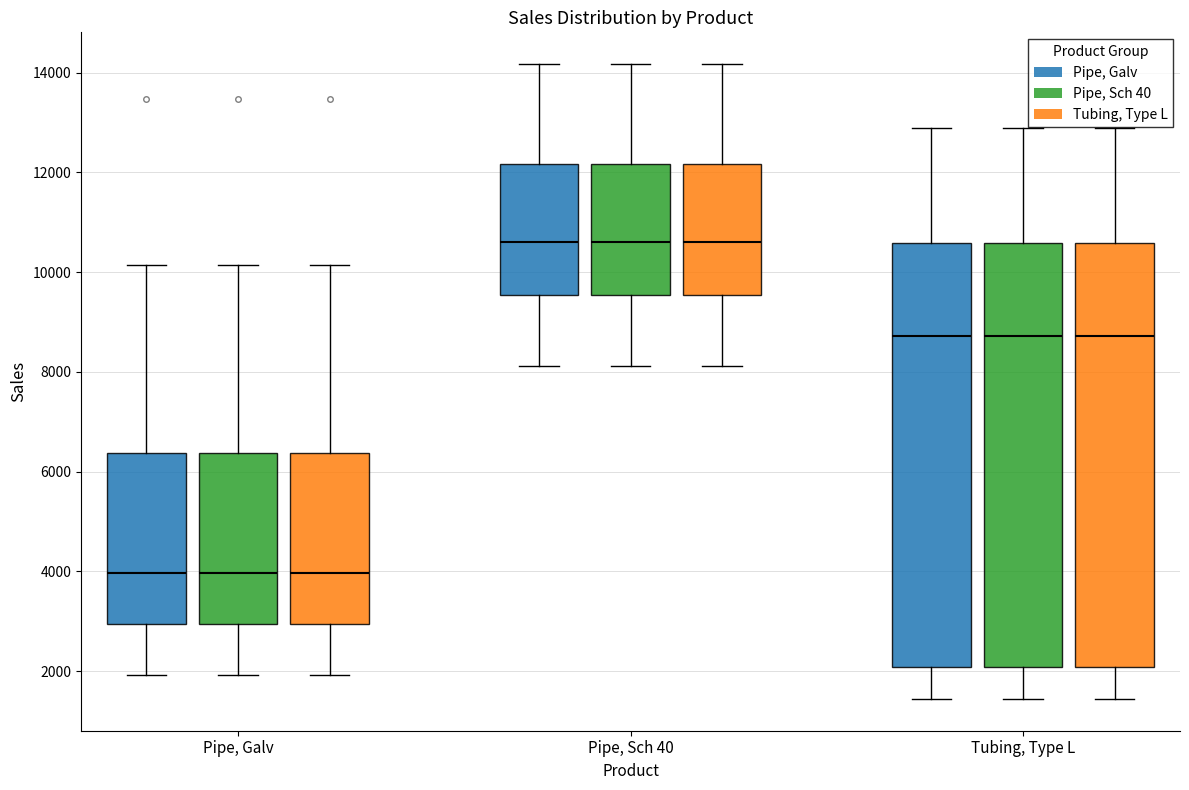

Reading left to right, transcribe this box plot: for each box, give where its median line is, the range the box spans, and where its two whiskers end, as read against the y-axis. The values are not printed on the chart, so give them approximately, as read against the axis.

Pipe, Galv (Pipe, Galv): median 4000, box 3000 to 6400, whiskers 2000 to 10200
Pipe, Galv (Pipe, Sch 40): median 4000, box 3000 to 6400, whiskers 2000 to 10200
Pipe, Galv (Tubing, Type L): median 4000, box 3000 to 6400, whiskers 2000 to 10200
Pipe, Sch 40 (Pipe, Galv): median 10600, box 9600 to 12200, whiskers 8200 to 14200
Pipe, Sch 40 (Pipe, Sch 40): median 10600, box 9600 to 12200, whiskers 8200 to 14200
Pipe, Sch 40 (Tubing, Type L): median 10600, box 9600 to 12200, whiskers 8200 to 14200
Tubing, Type L (Pipe, Galv): median 8800, box 2000 to 10600, whiskers 1400 to 12800
Tubing, Type L (Pipe, Sch 40): median 8800, box 2000 to 10600, whiskers 1400 to 12800
Tubing, Type L (Tubing, Type L): median 8800, box 2000 to 10600, whiskers 1400 to 12800